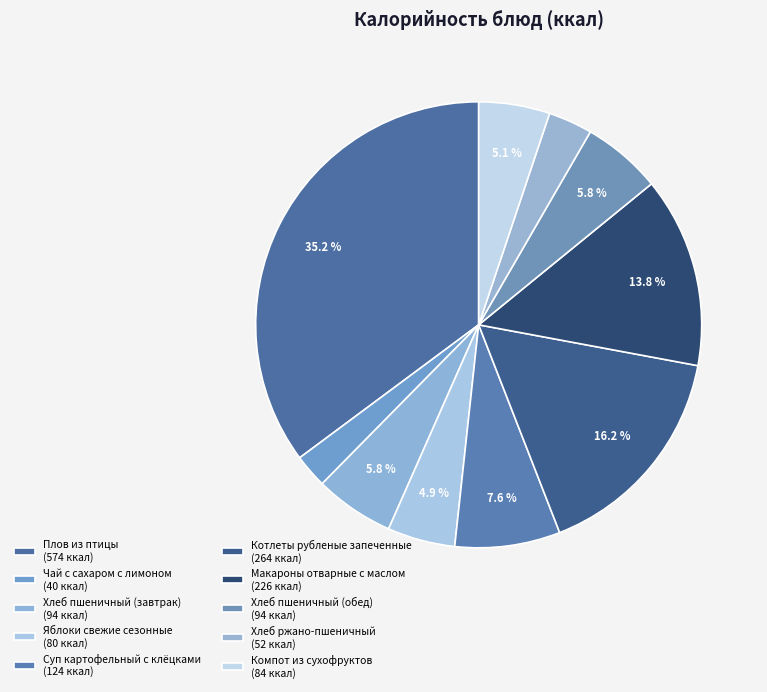

To the nearest percent, what is the combined percentage of Хлеб ржано-пшеничный and Хлеб пшеничный (обед)?

9%